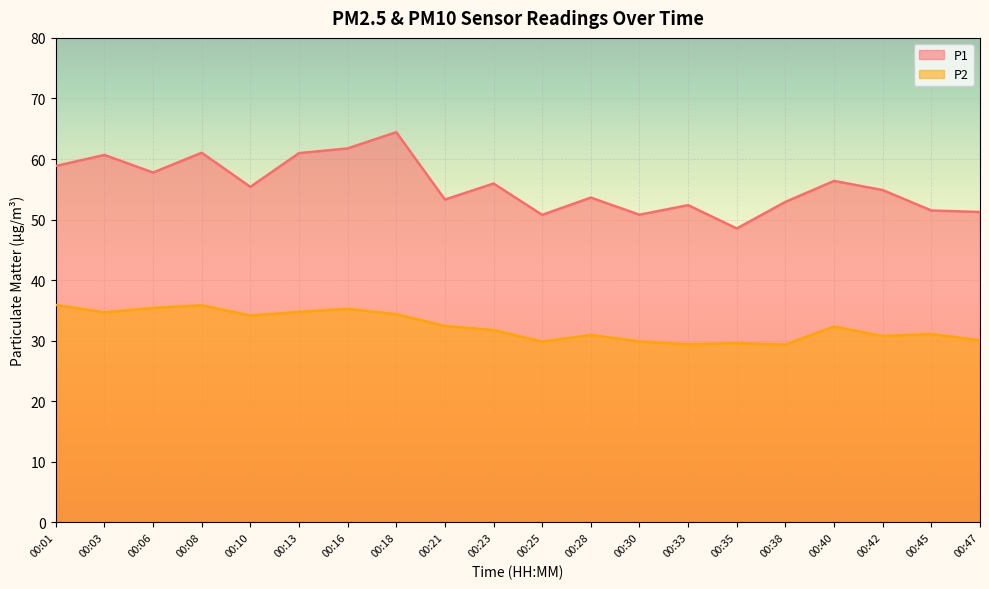

Rank the categories by P2 value from highest to lowest.

00:01, 00:08, 00:06, 00:16, 00:13, 00:03, 00:18, 00:10, 00:21, 00:40, 00:23, 00:45, 00:28, 00:42, 00:47, 00:30, 00:25, 00:35, 00:33, 00:38